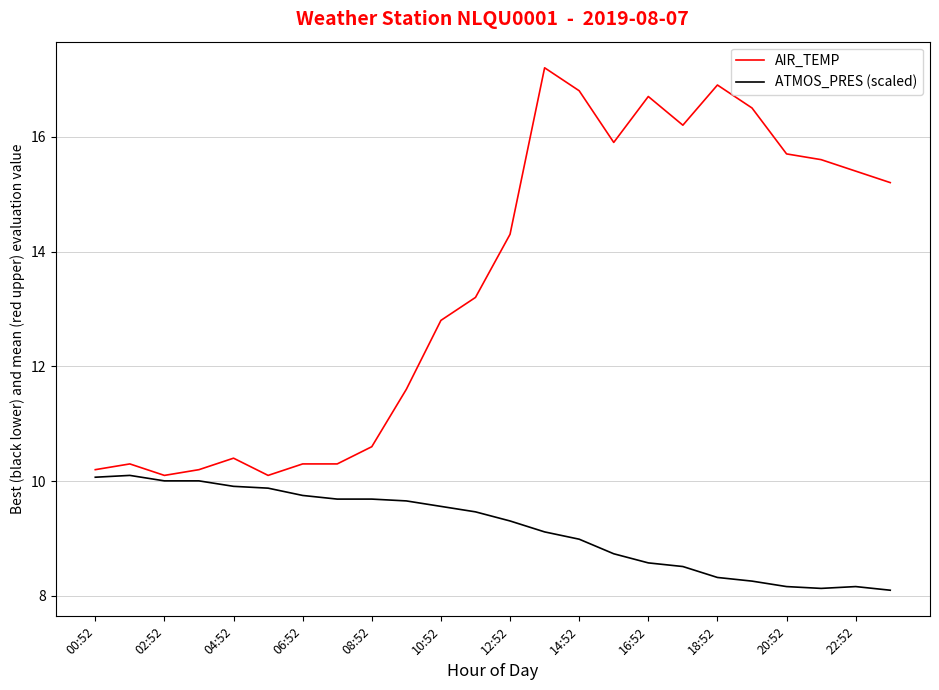

What is the smallest value displayed?

8.1